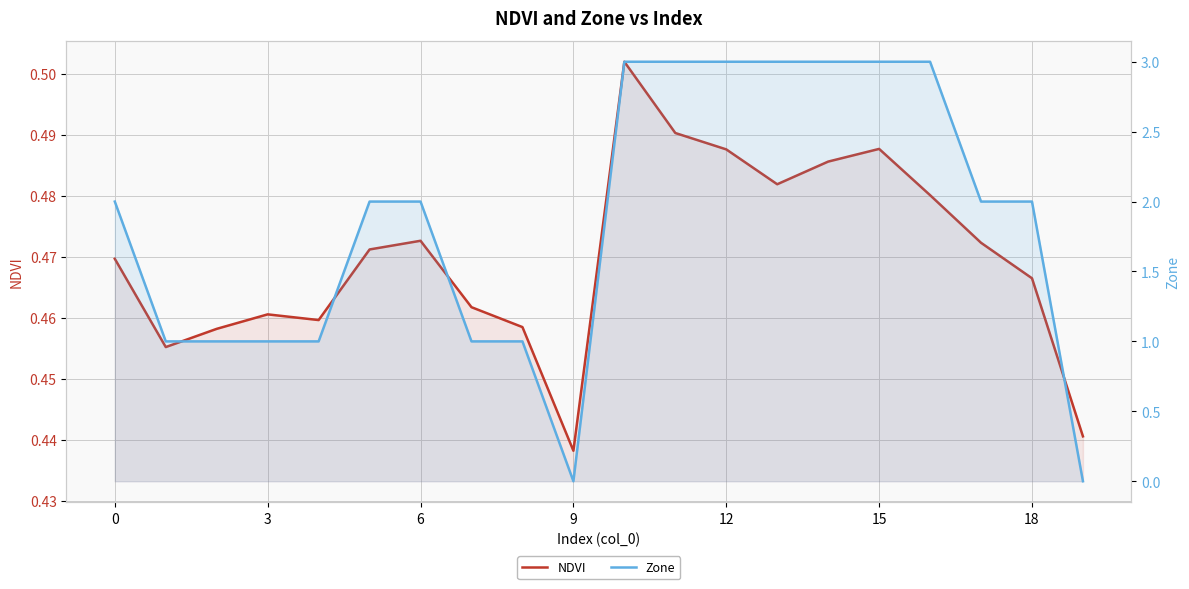

What is the value of the NDVI point at the 13th from the left?

0.5